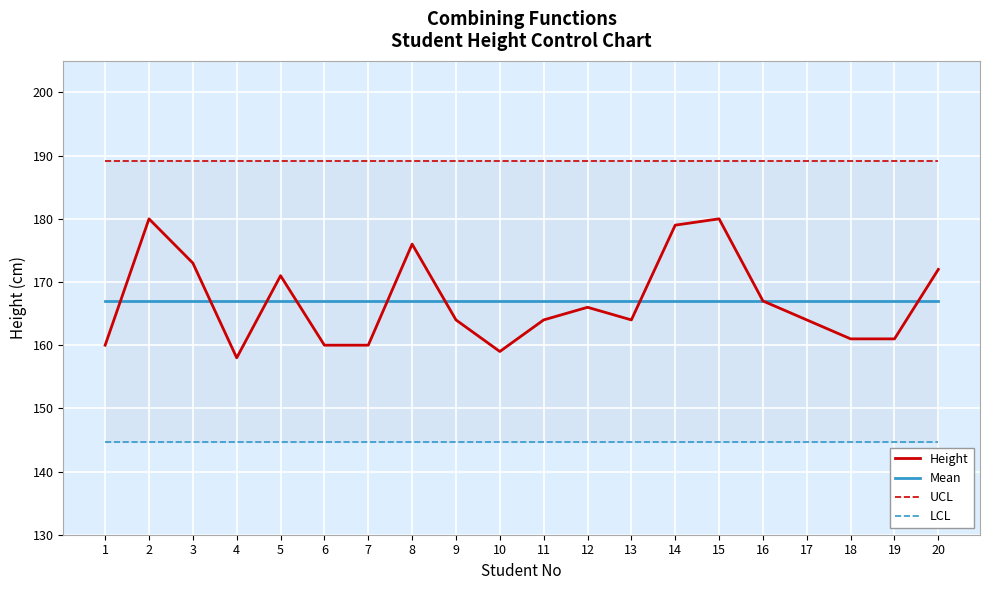

True or false: Height and LCL intersect in this chart.

False